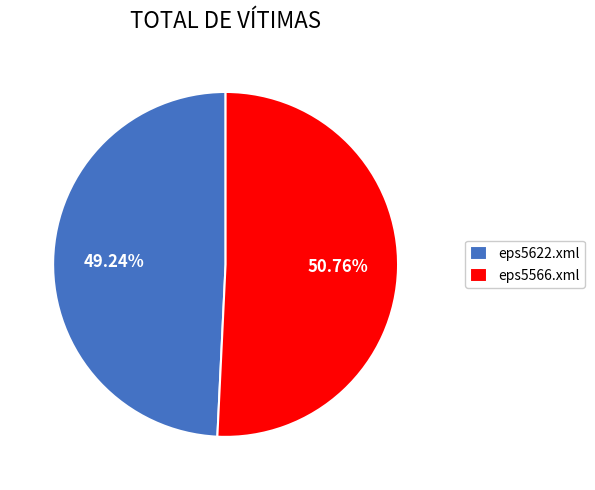

What is the largest slice in the pie chart?

eps5566.xml